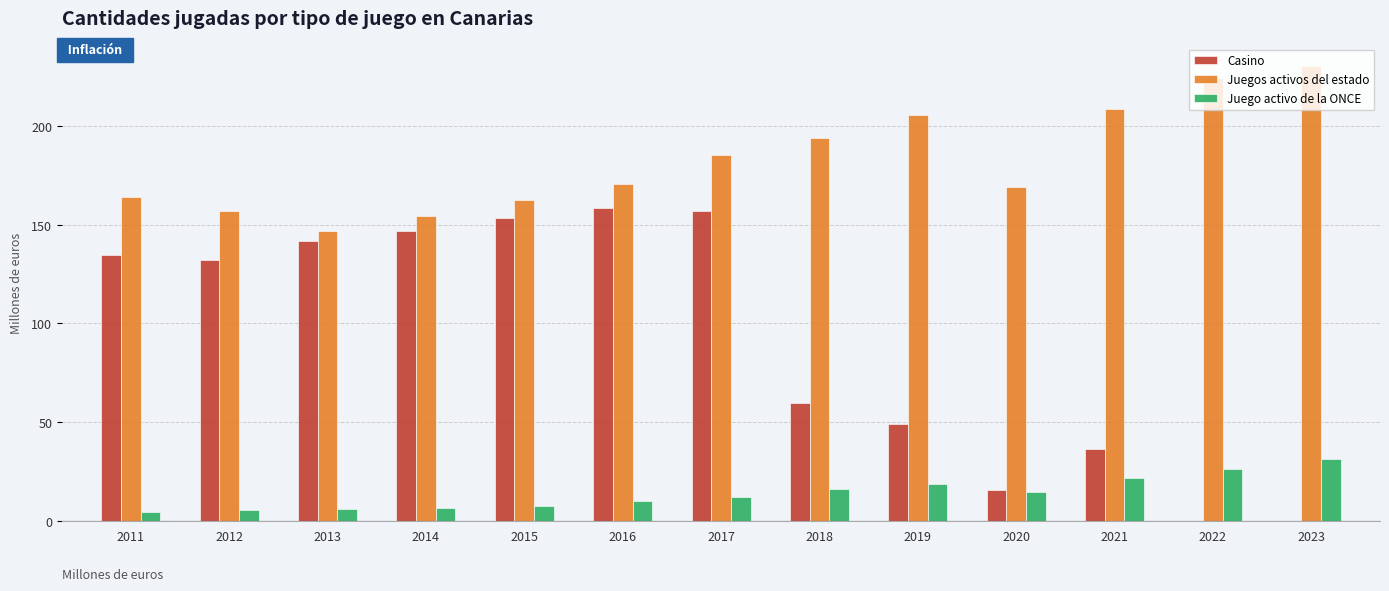

What is the spread (max minus min) of values at 2020?

154.4